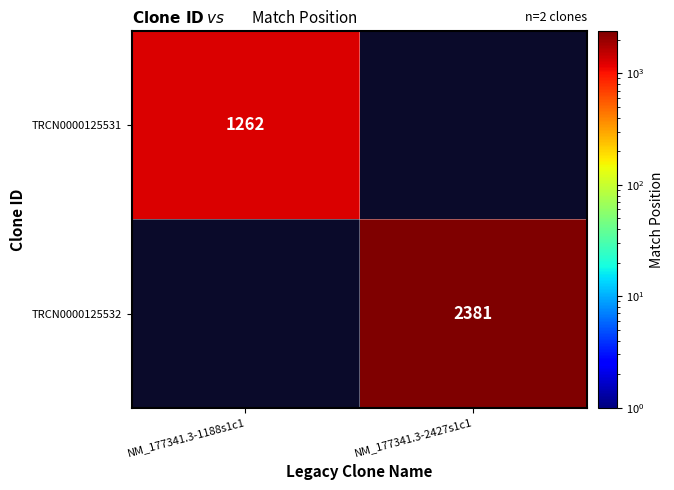

Is the value of TRCN0000125532 at NM_177341.3-2427s1c1 greater than the value of TRCN0000125531 at NM_177341.3-1188s1c1?

Yes